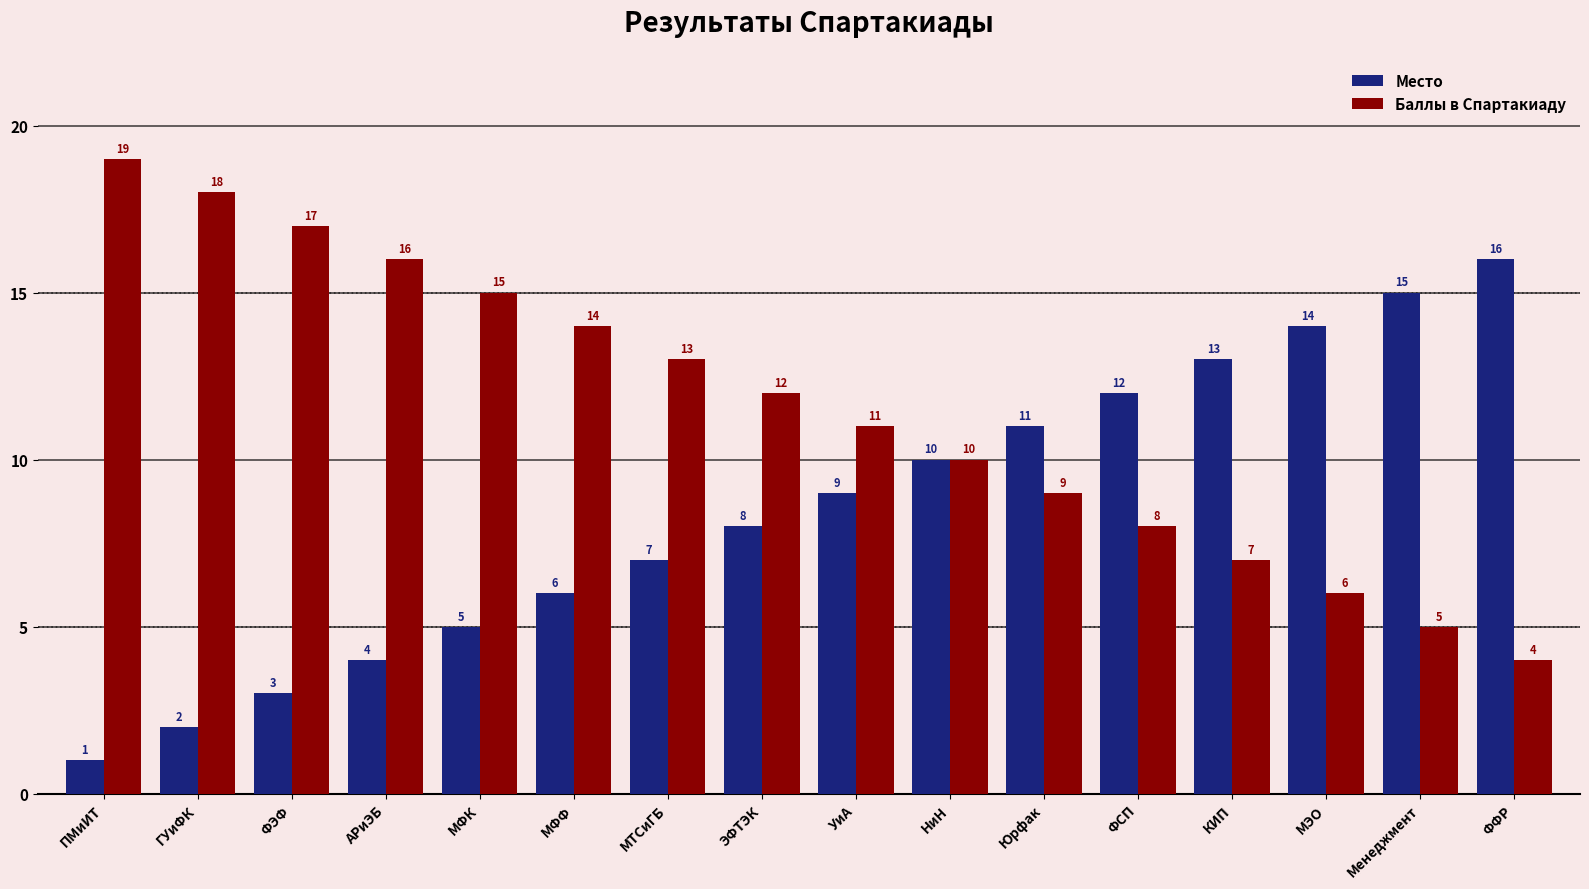

The Место series shows 23 at Менеджмент. True or false?

False